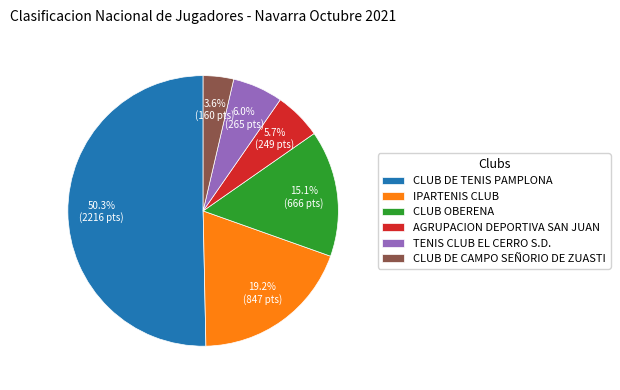

Is the sum of CLUB OBERENA and TENIS CLUB EL CERRO S.D. greater than half?

No